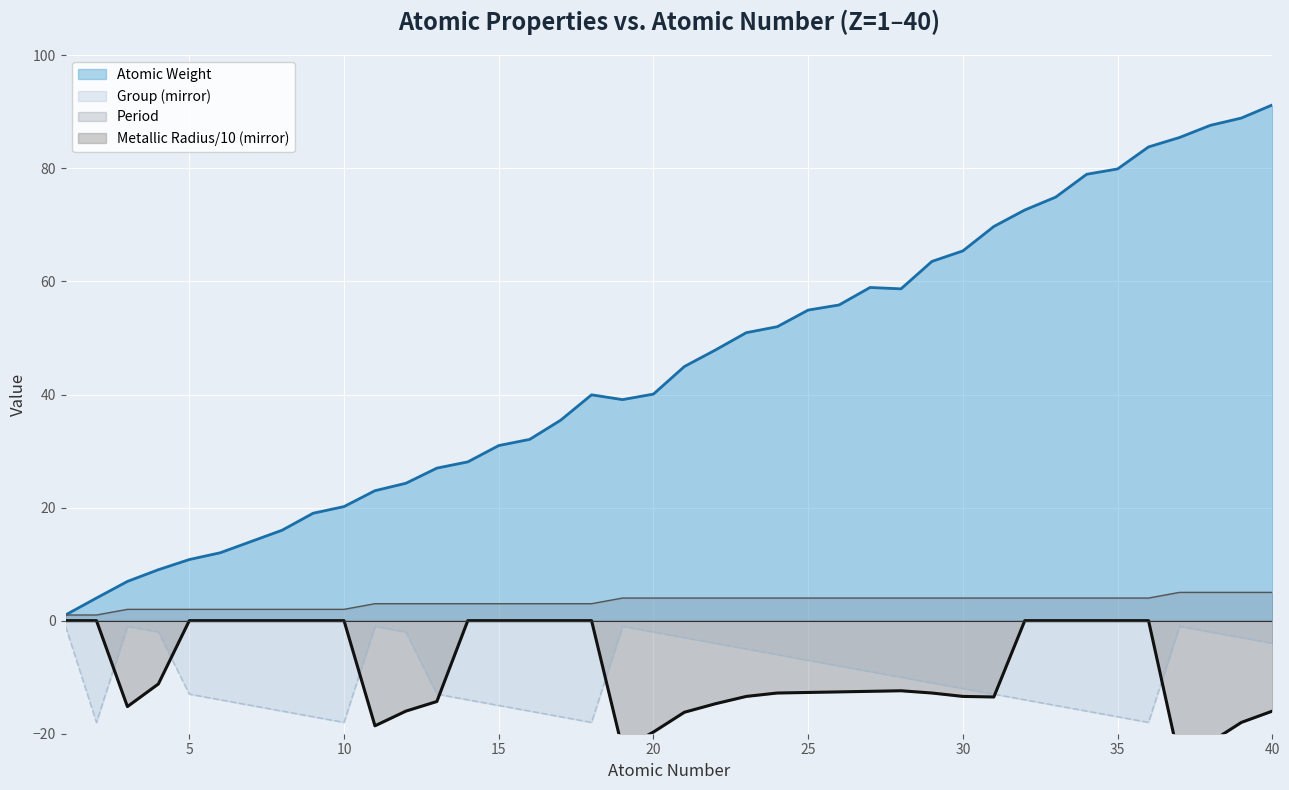

How many interior local peaks does the Atomic Weight series have?

2